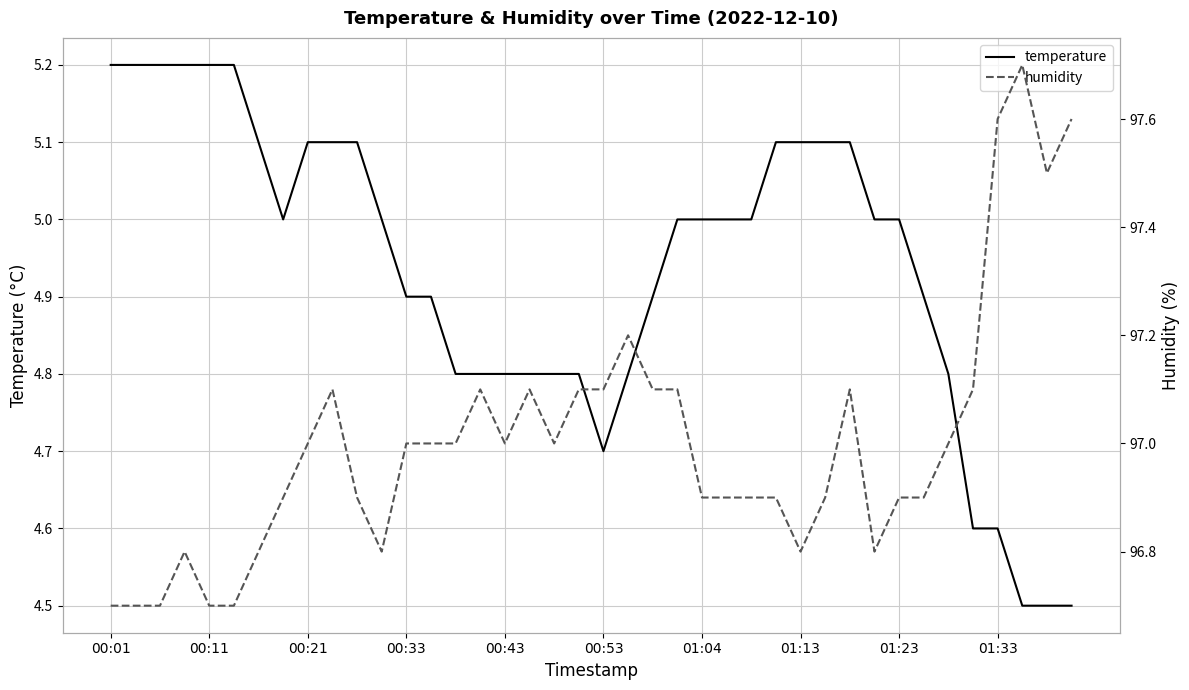

The value of temperature at 00:53 is 3.2. True or false?

False